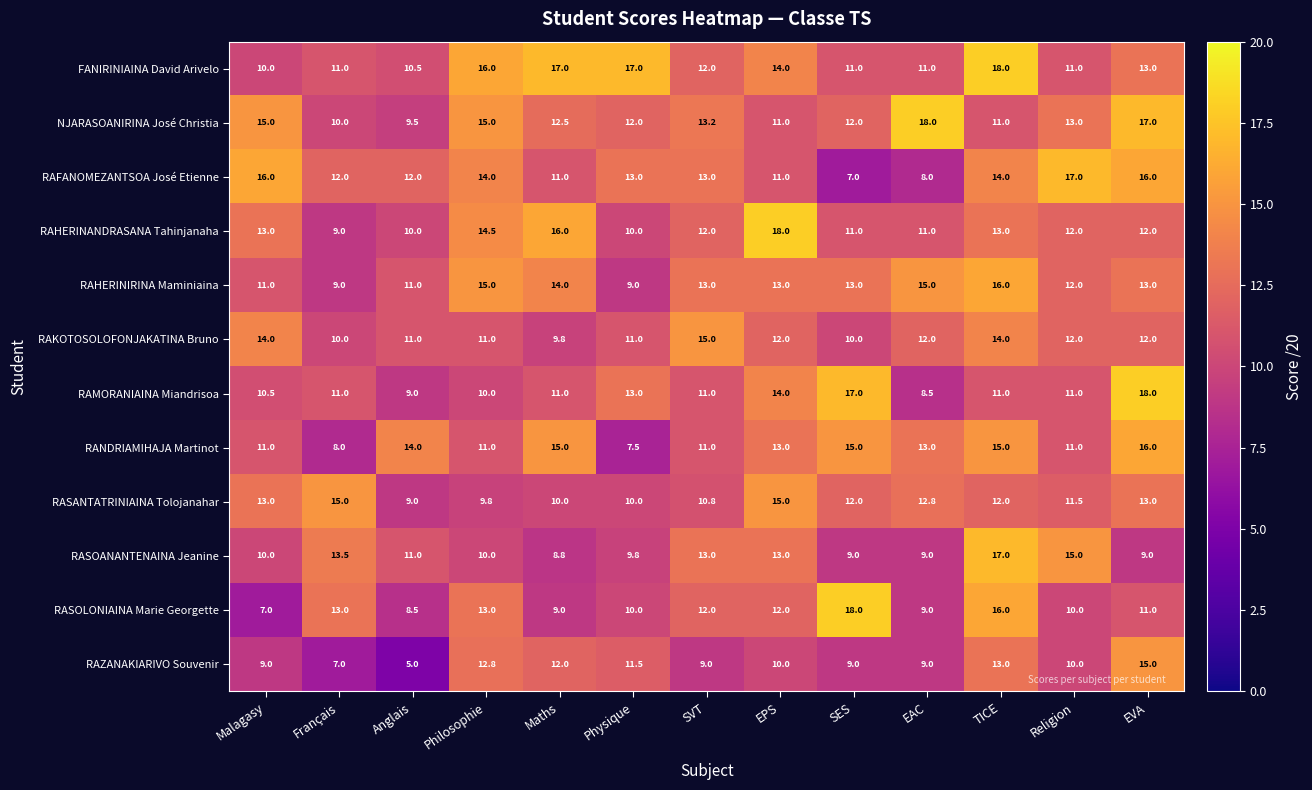

What is the difference between the maximum and minimum values in the RAMORANIAINA Miandrisoa series?

9.5